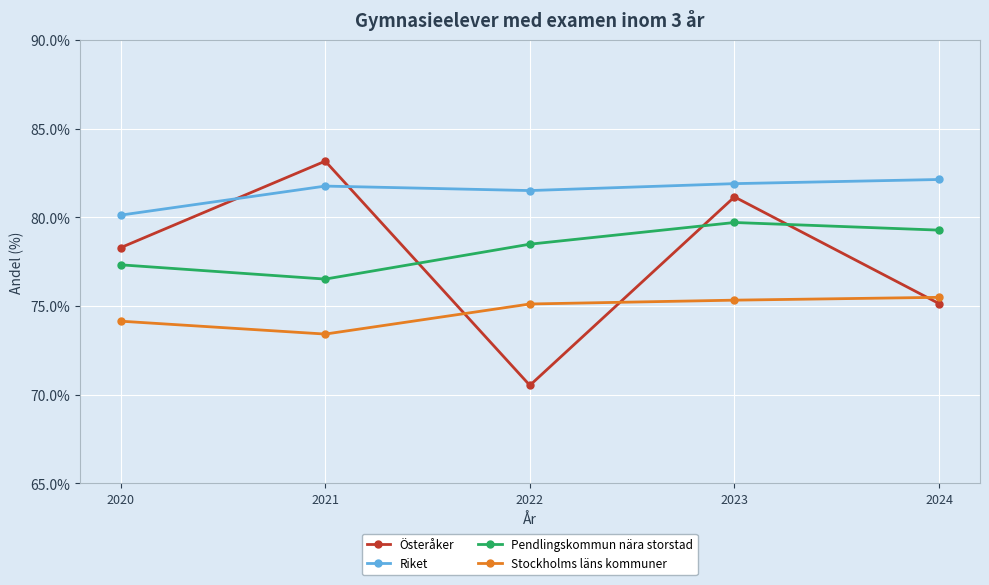

Where is Österåker nearest to the value 76?

2024